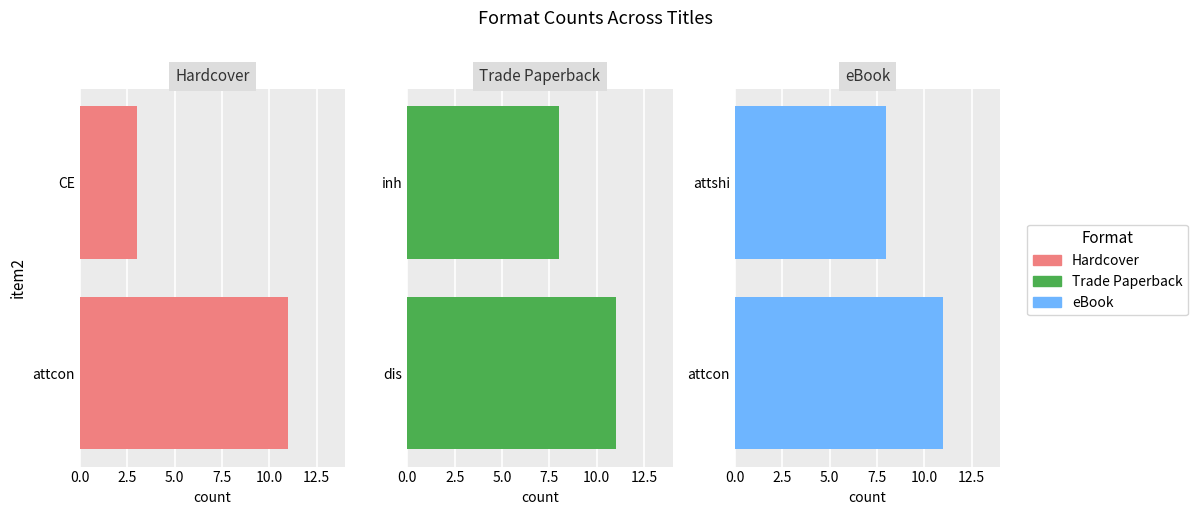

Rank the series by their maximum value, from lowest to highest.

Hardcover, Trade Paperback, eBook